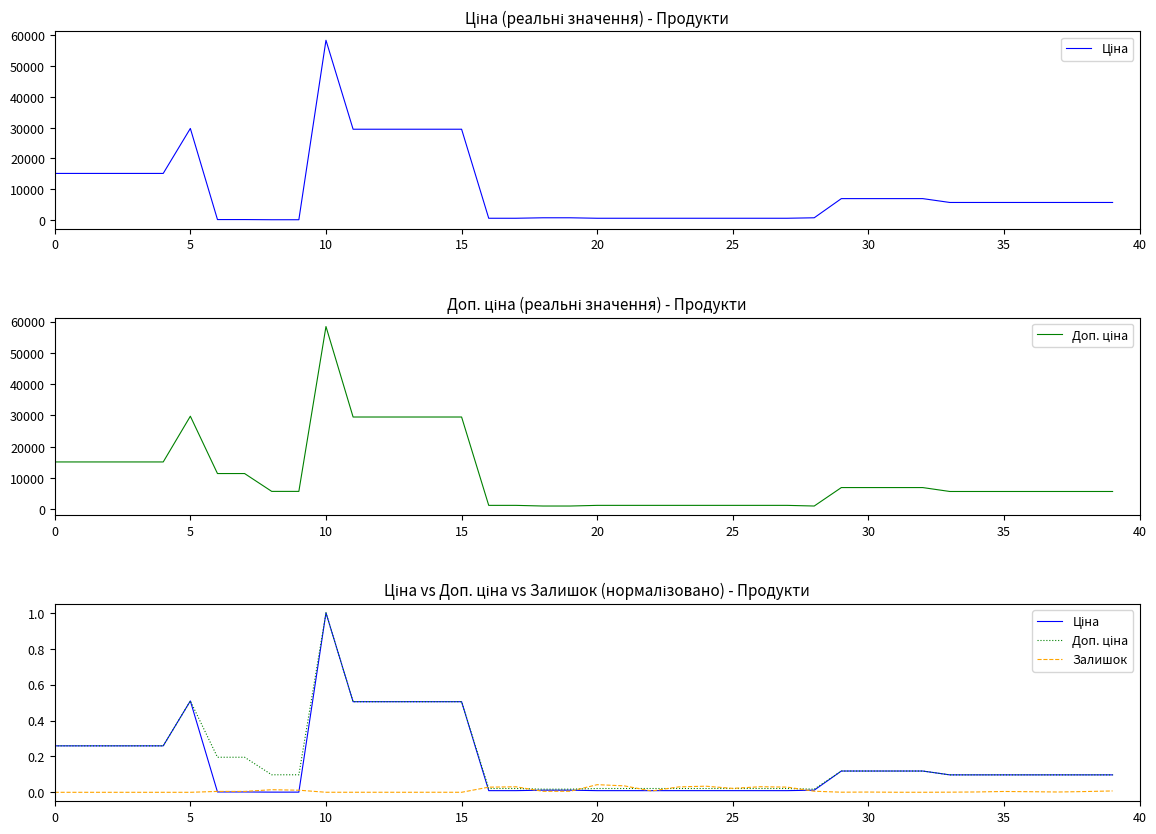

What is the difference between the Ціна values at 31 and 20?

0.1